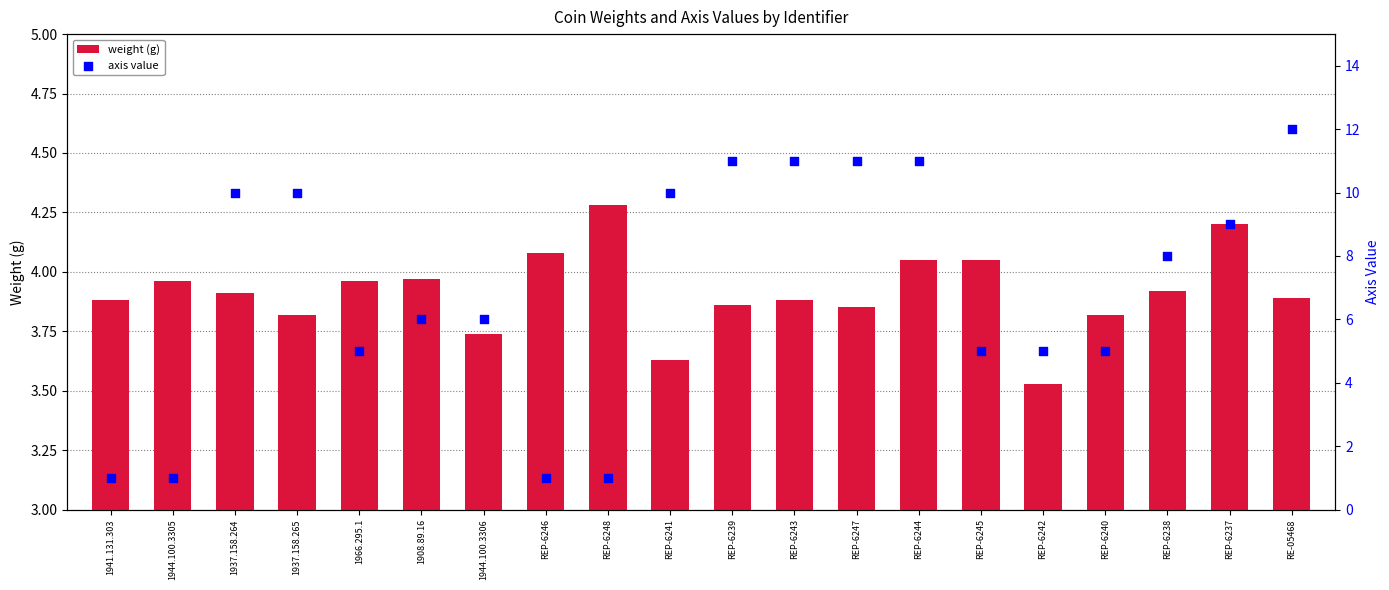

What are all the series names shown in the legend?

weight, axis